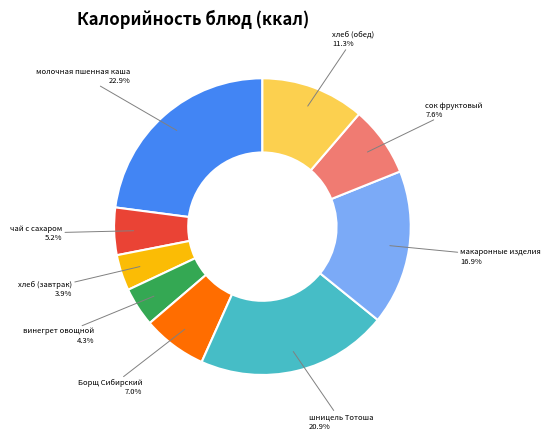

Is there any slice that represents more than half of the pie?

No